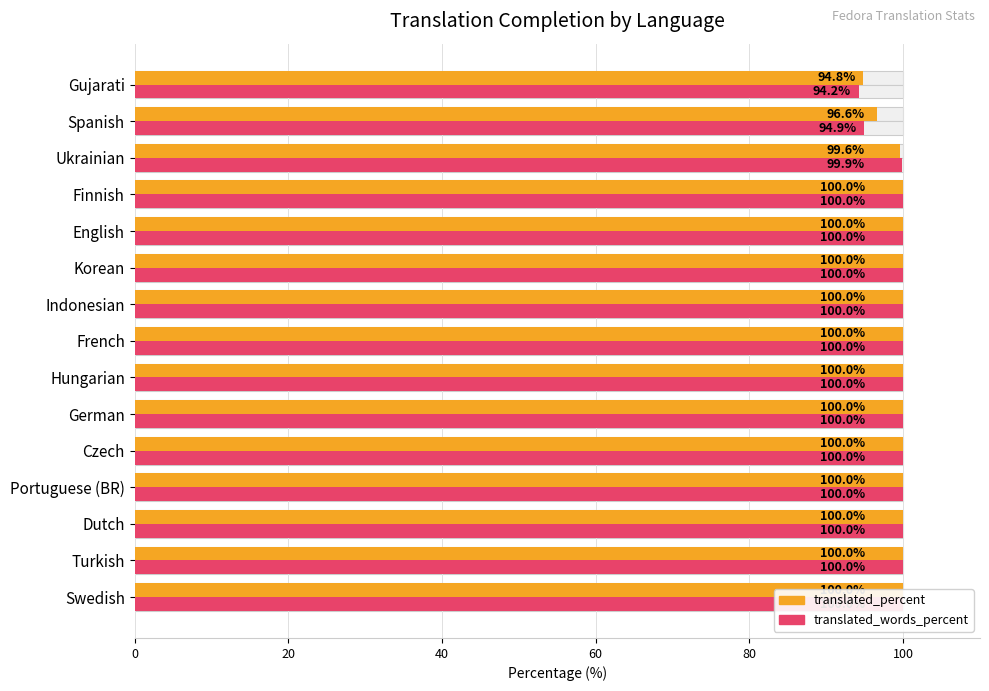

Which series changed the most between Czech and German?

translated_percent